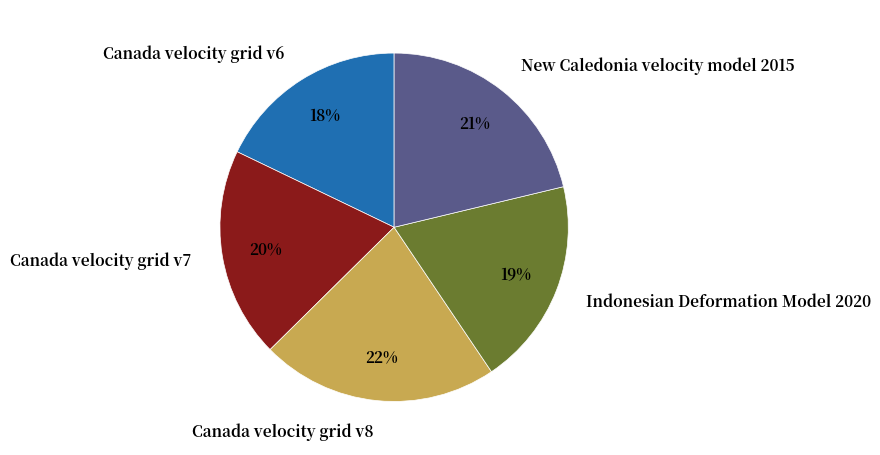

Count the number of slices in the pie.

5